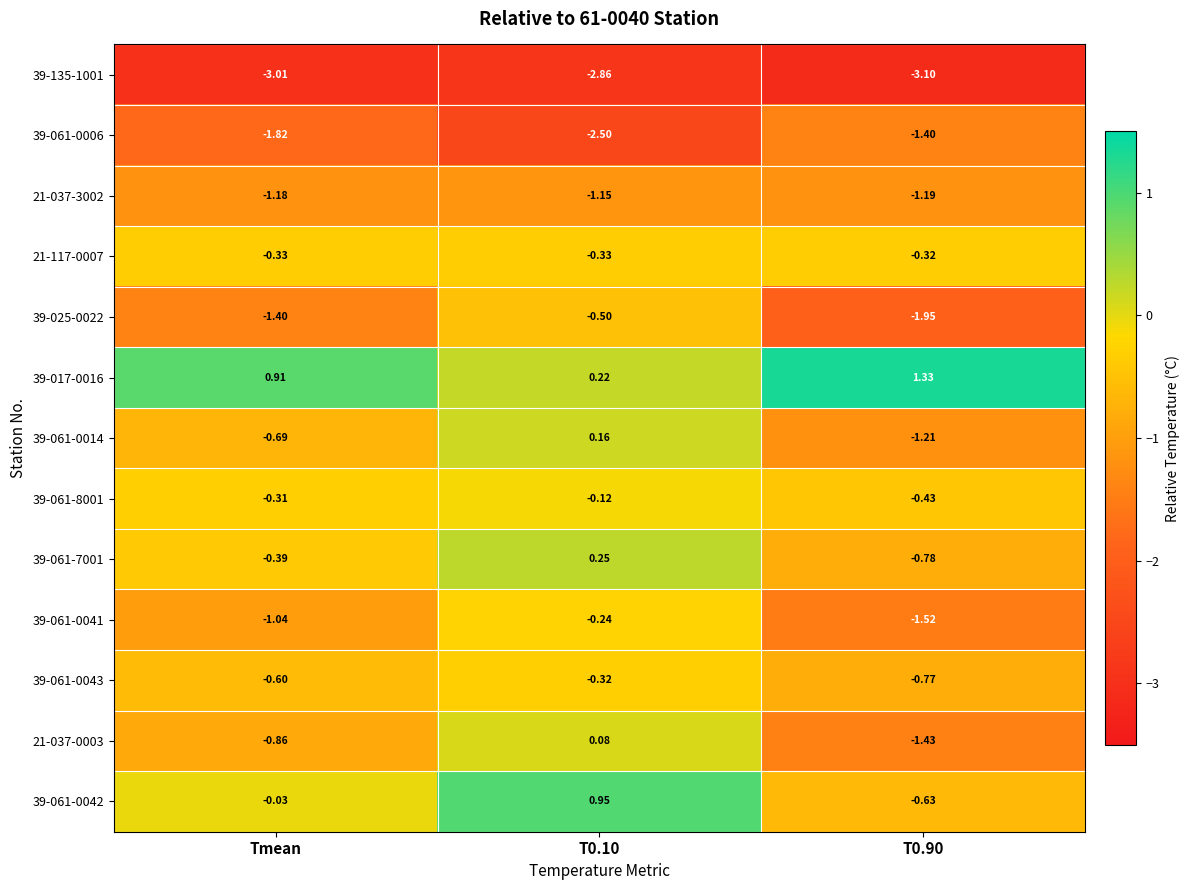

Is the value of 21-037-3002 at T0.10 greater than the value of 39-025-0022 at T0.10?

No